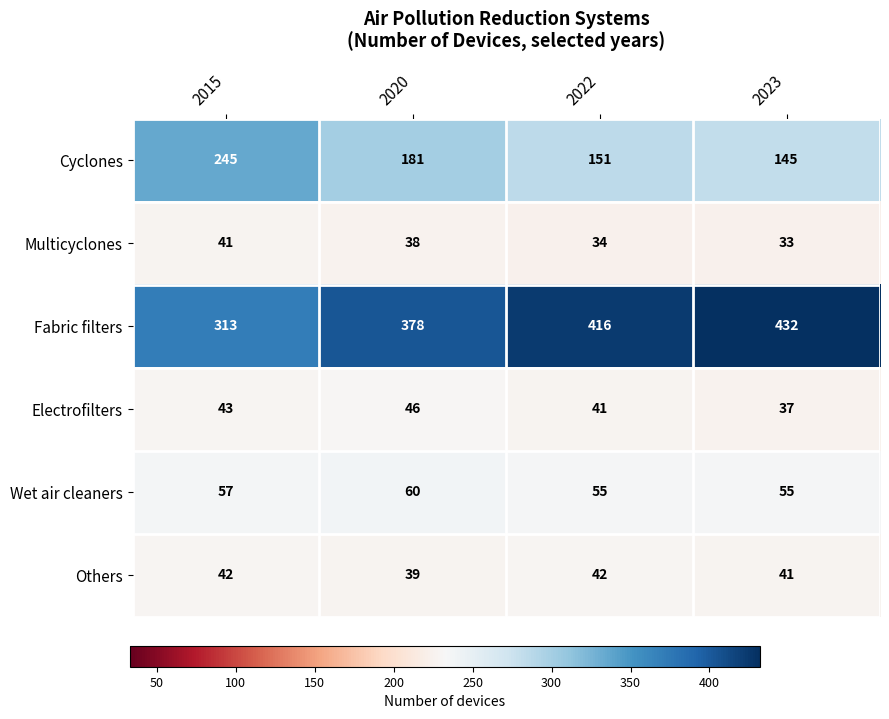

At which category does the chart reach its peak across all series?

2023